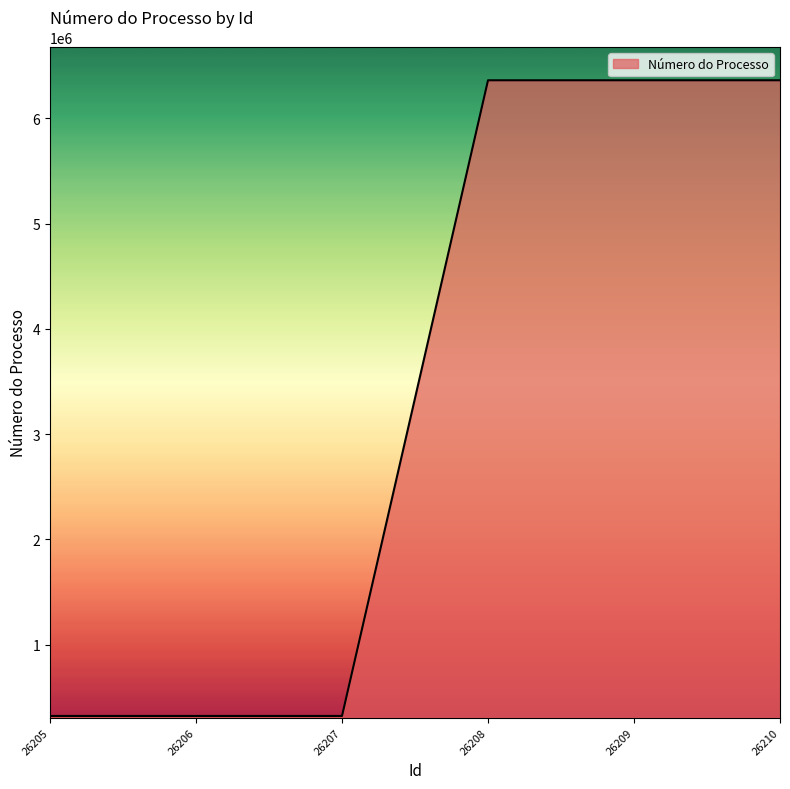

How many distinct data groups are displayed?

1